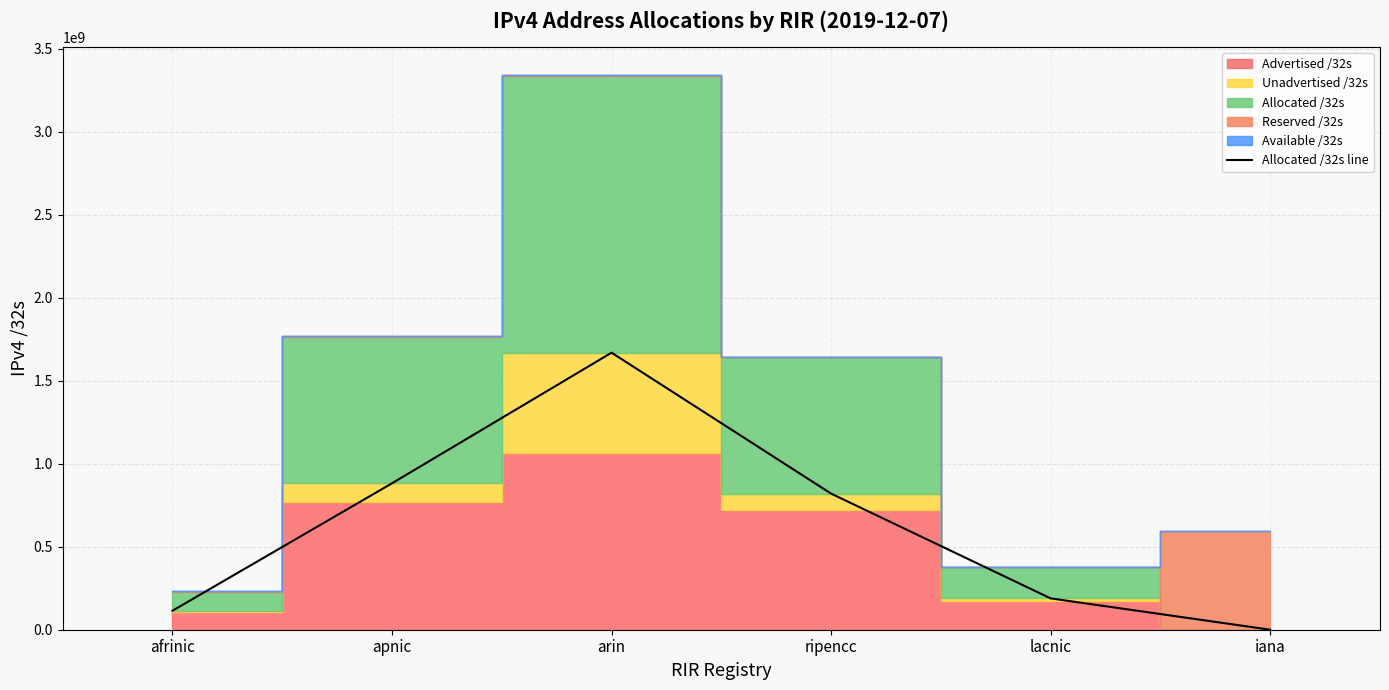

Reading left to right, transcribe all the data shown in this chart.

afrinic=114442496	apnic=882442496	arin=1669720320	ripencc=820355648	lacnic=188821760	iana=0